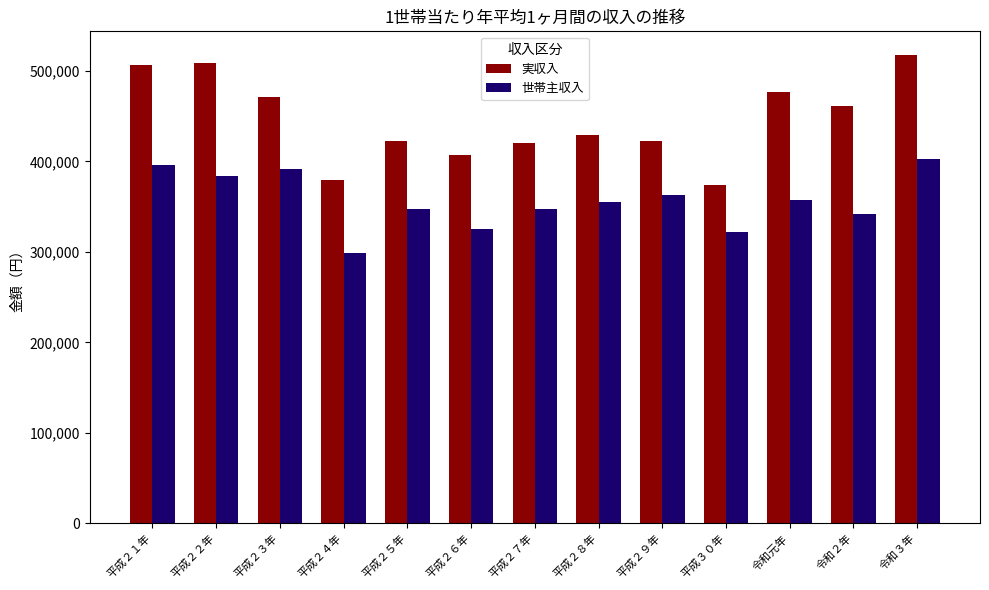

What are all the series names shown in the legend?

実収入, 世帯主収入